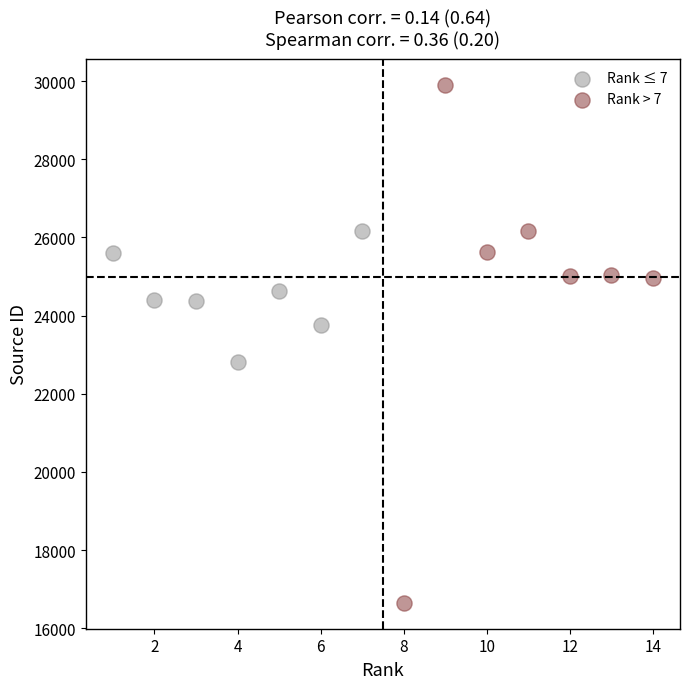

Which series has the widest spread of Y values?

Rank > 7